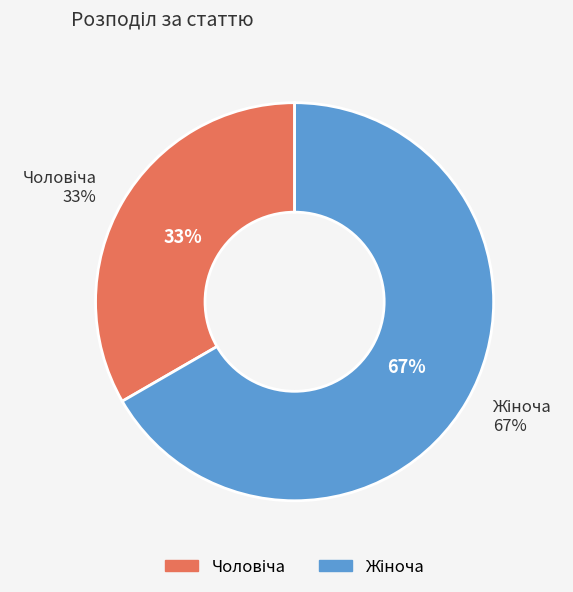

How many slices are in this pie chart?

2